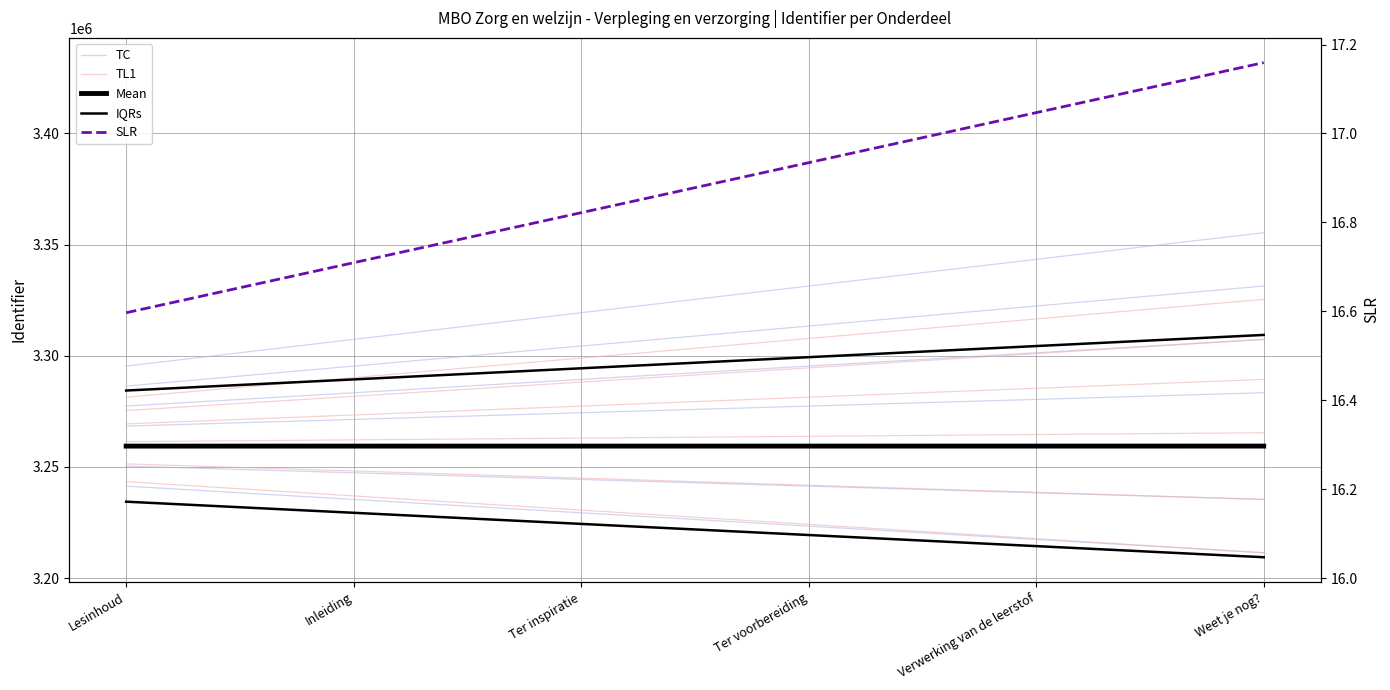

Between Verwerking van de leerstof and Lesinhoud, which is larger?

Lesinhoud